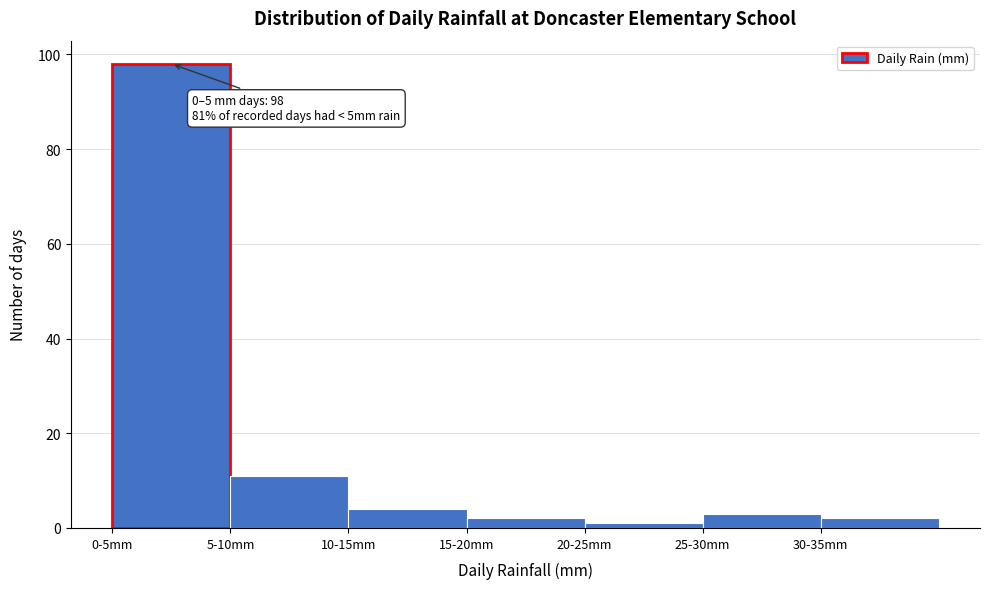

Reading right to left, what are all the values shown in this chart?

2	3	1	2	4	11	98